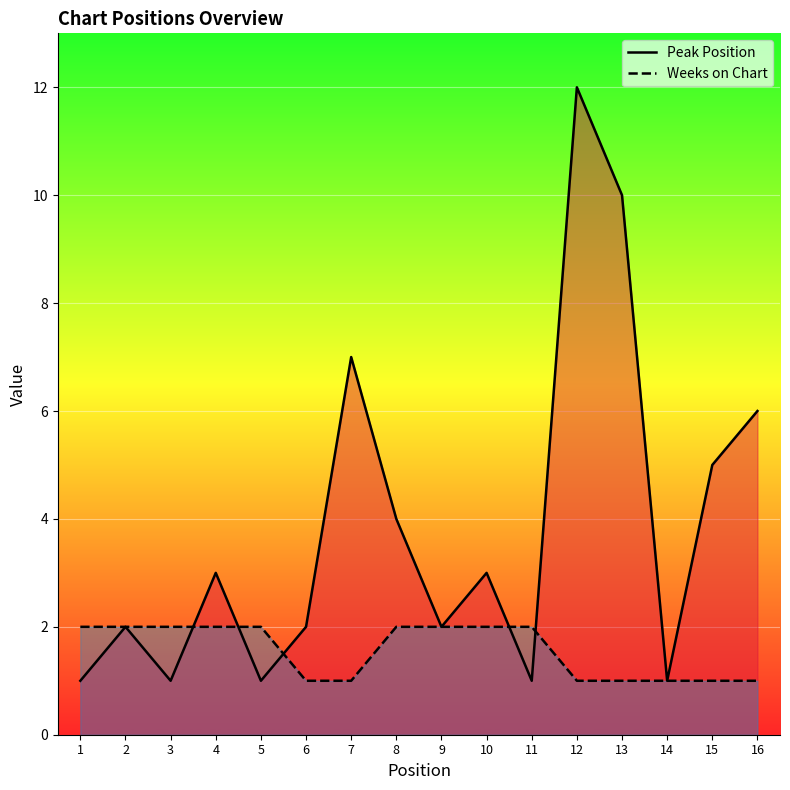

Count the number of data series in this chart.

2